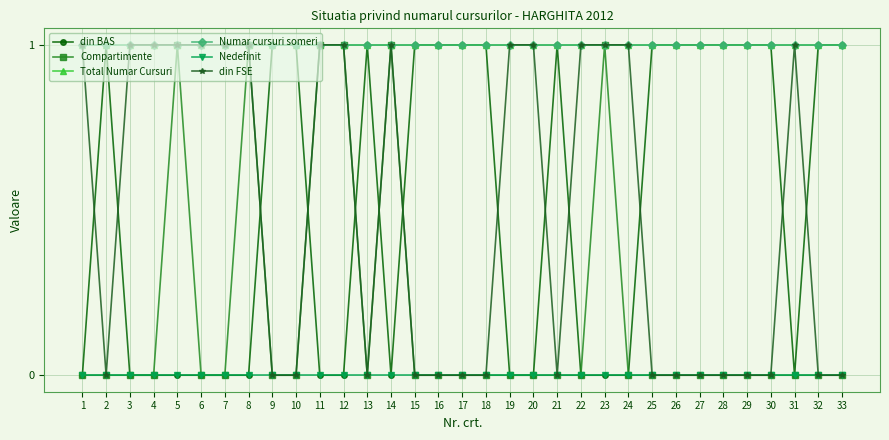

At which category does the chart reach its peak across all series?

2